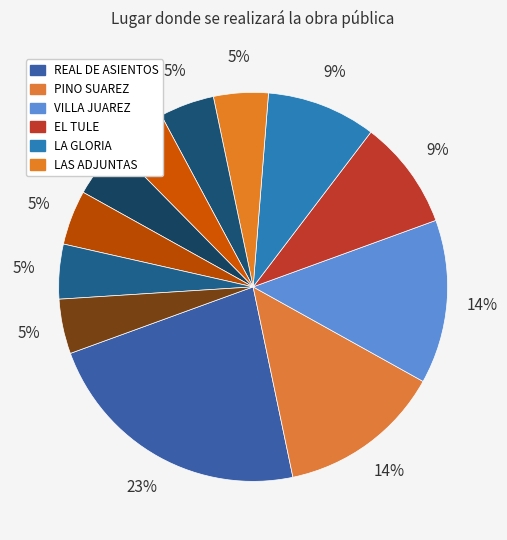

Which category has the biggest portion of the pie?

REAL DE ASIENTOS